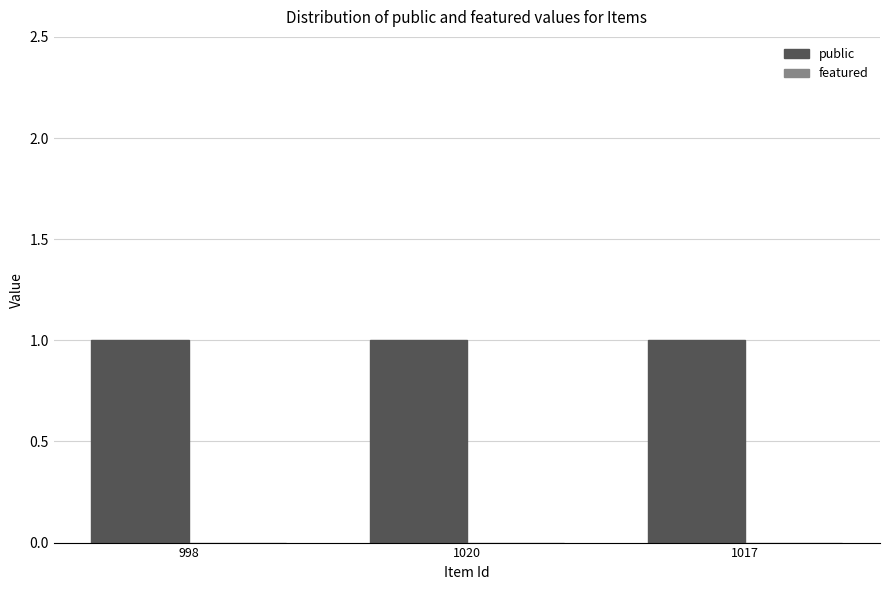

How many bars are there in each group?

2